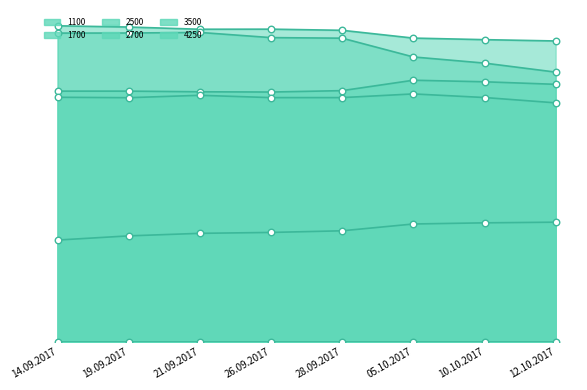

What is the total value across all series at 12.10.2017?

14855